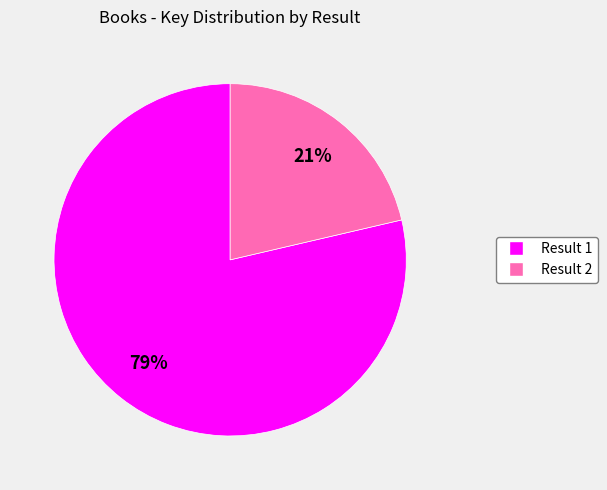

Is there any slice that represents more than half of the pie?

Yes